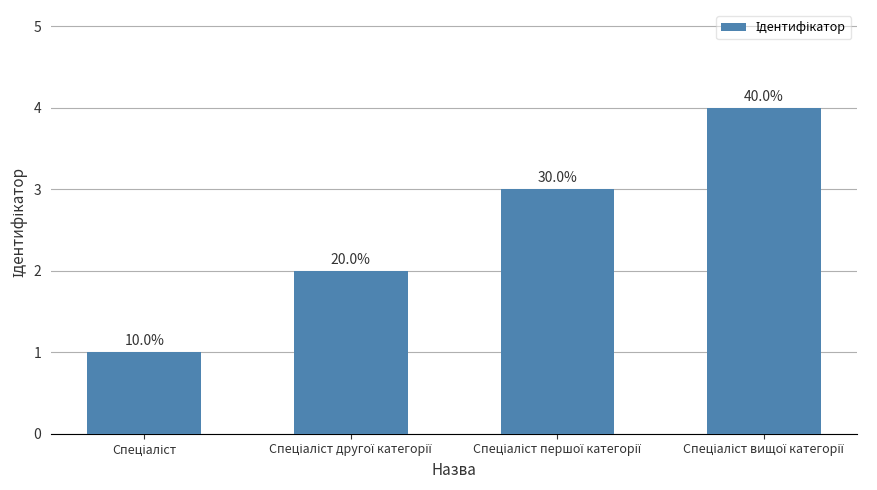

How many values are between 2 and 4?

3